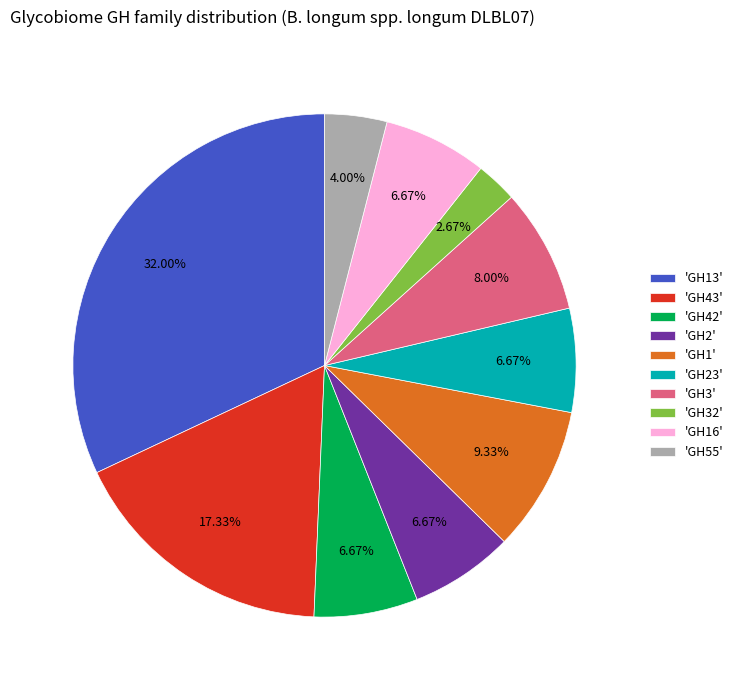

Is there any slice that represents more than half of the pie?

No